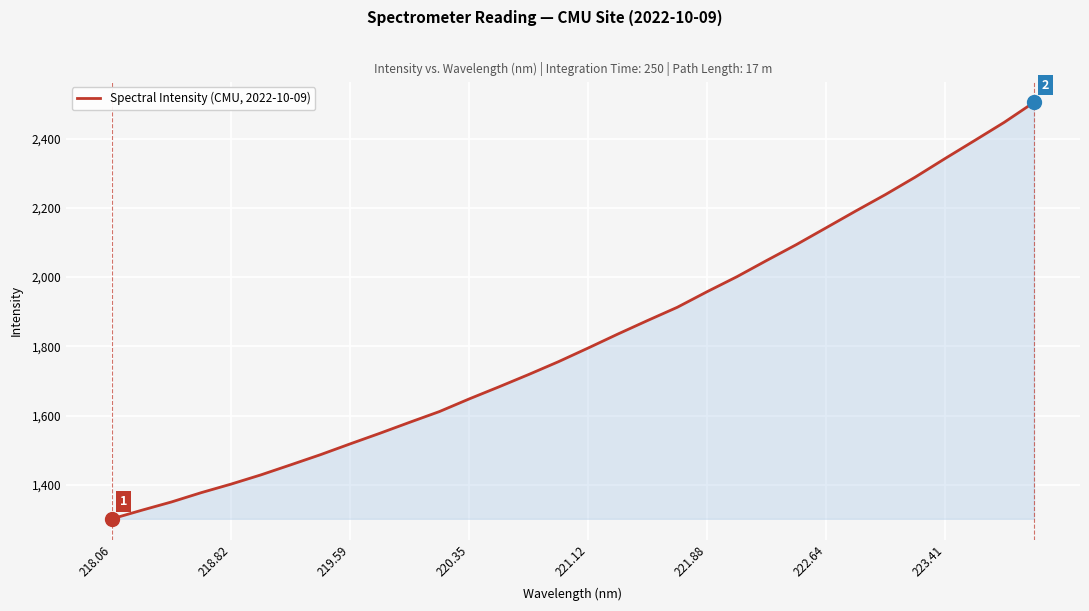

What is the difference between the maximum and minimum values?

1202.4